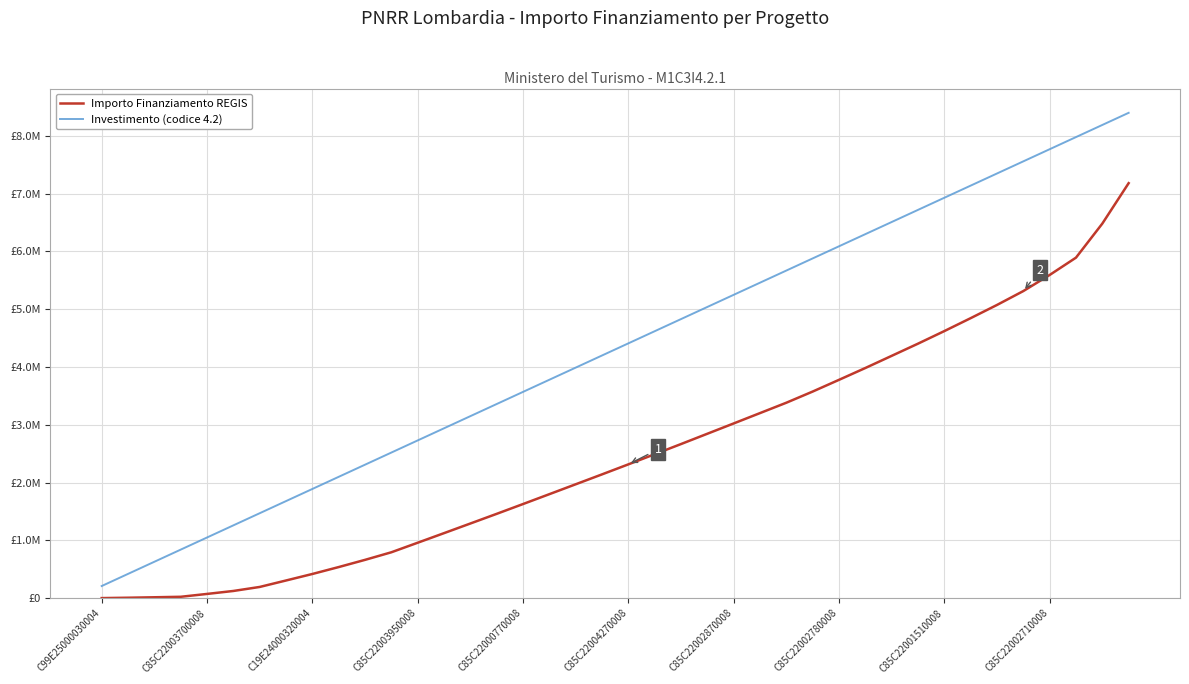

What are all the series names shown in the legend?

Importo Finanziamento REGIS, Investimento (codice 4.2)